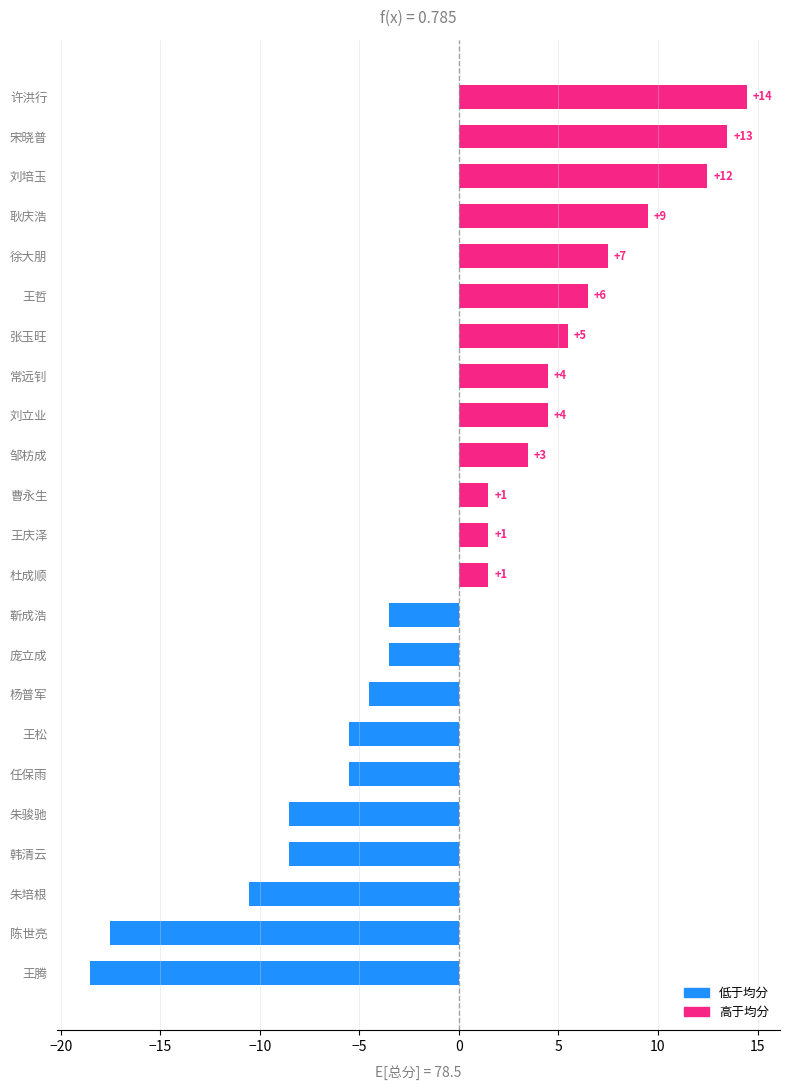

Are the bars horizontal?

Yes